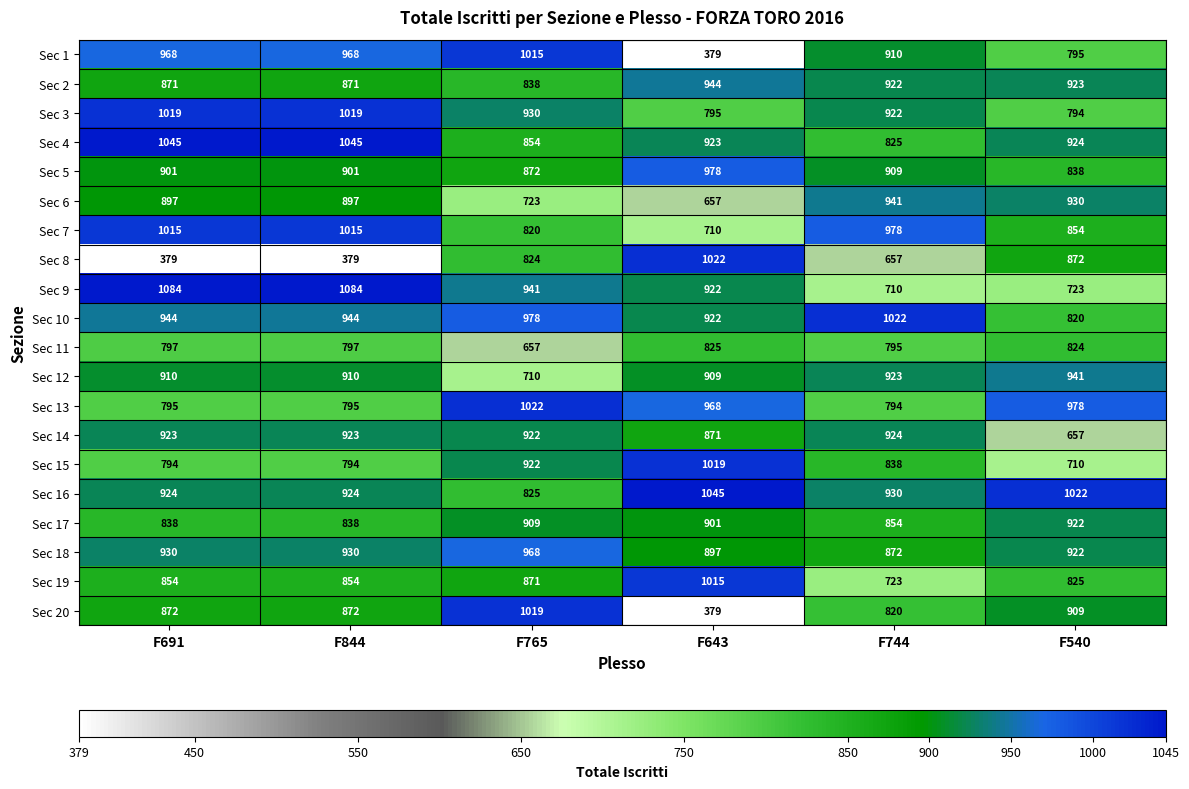

The value of Sec 9 at F691 is 1084. True or false?

True